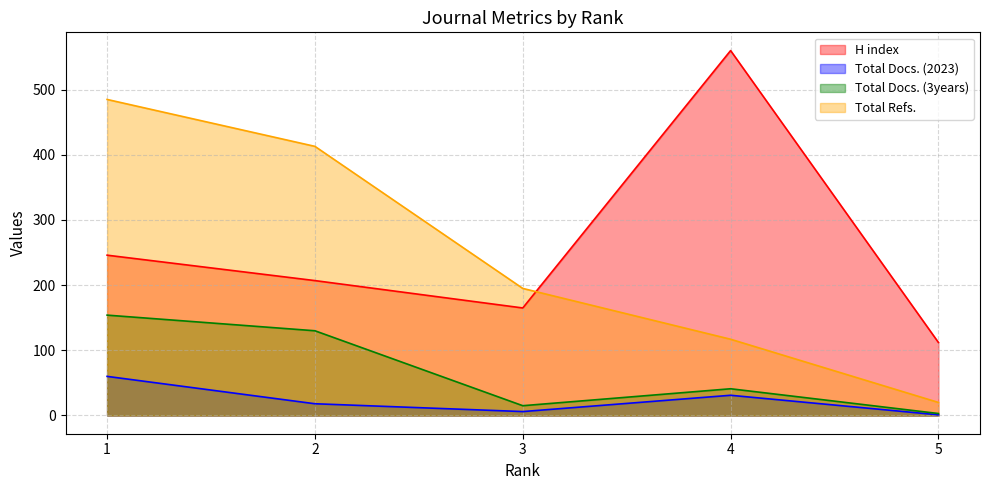

The value of H index at 2 is 300. True or false?

False